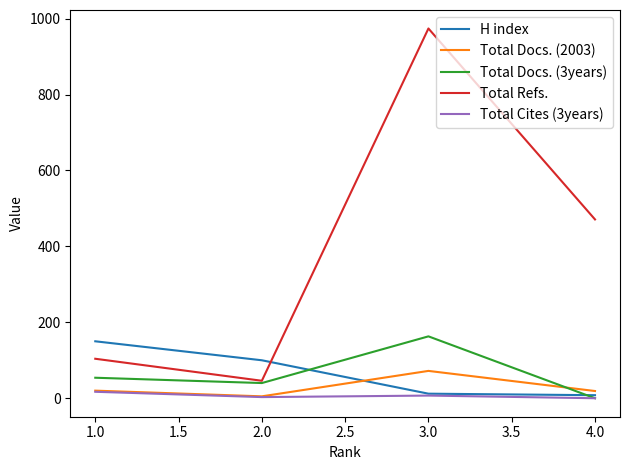

At how many categories does at least one series exceed 248?

2